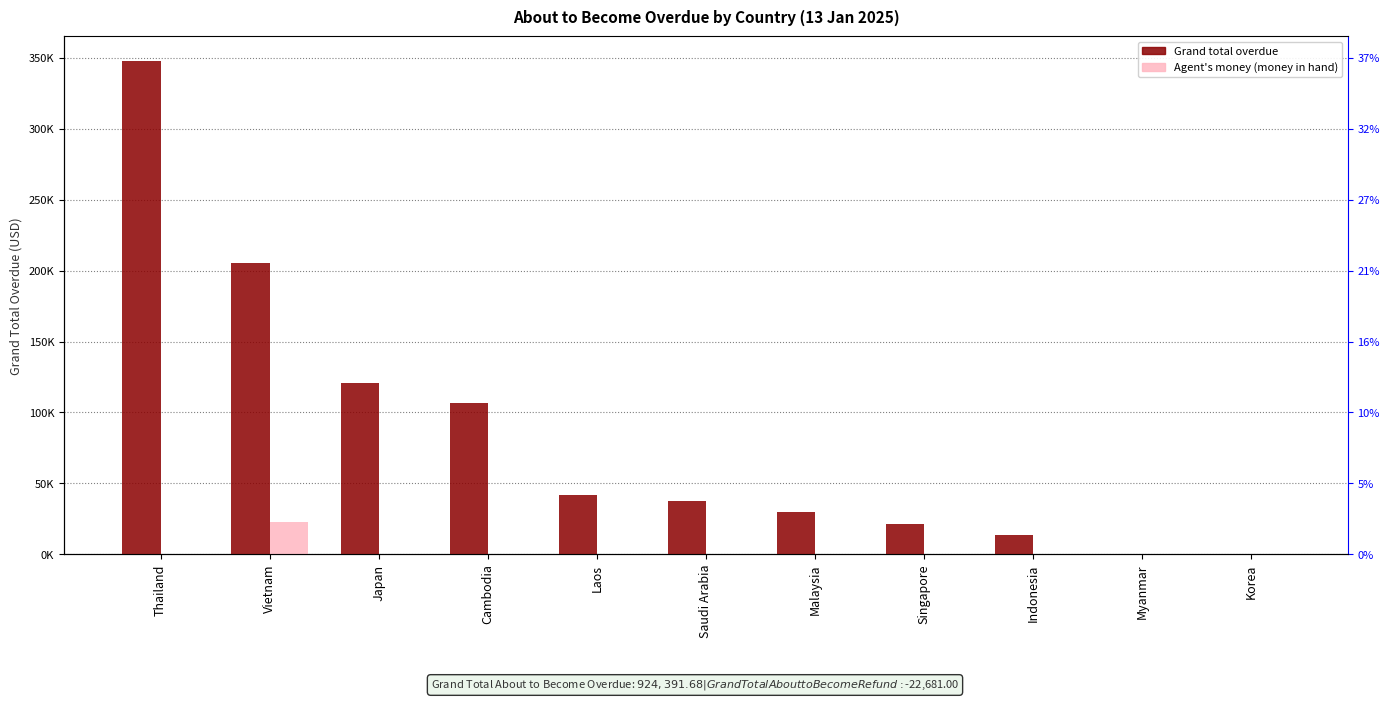

What is the sum of all Agent's money (money in hand) values?

22681.0